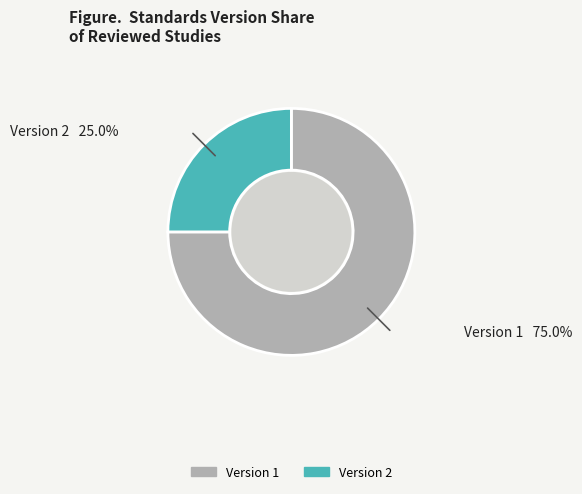

Is there a majority slice in this chart?

Yes